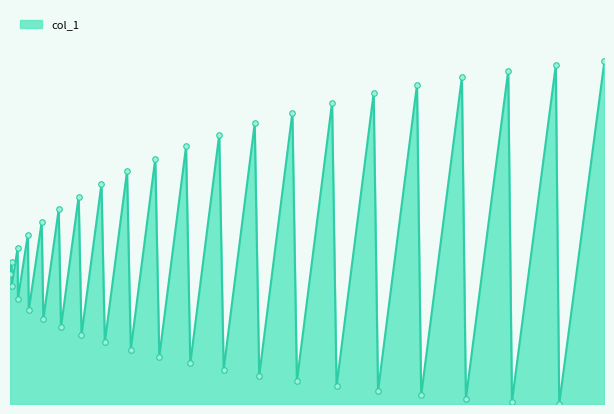

What is the greatest value displayed?

0.1